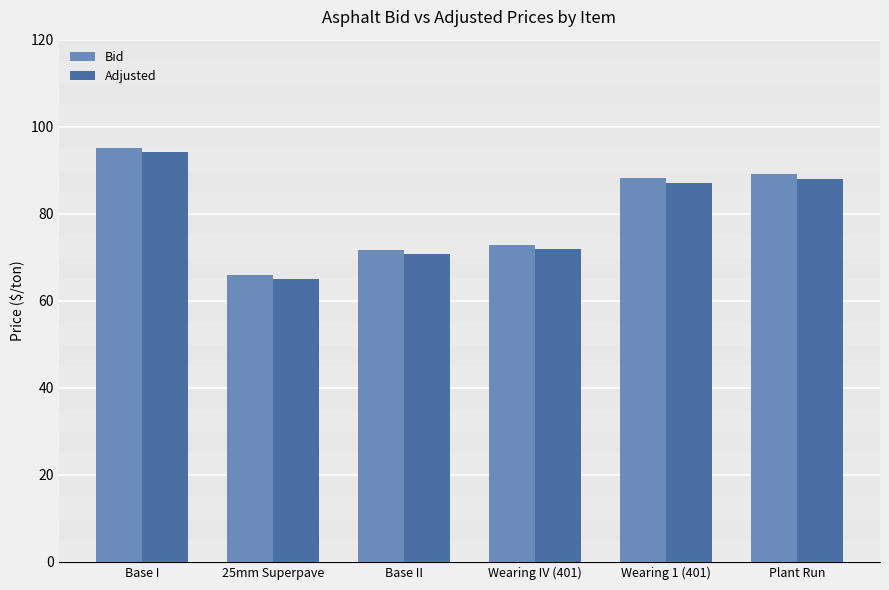

Is it true that Adjusted equals 140.6 at Plant Run?

False